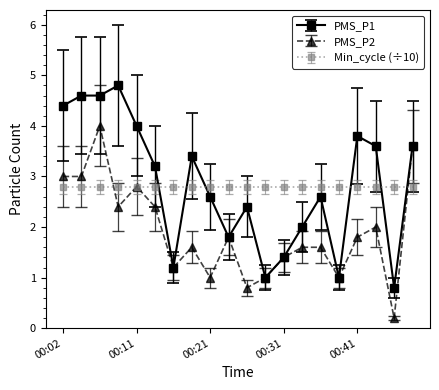

How many data points does each series have?

20